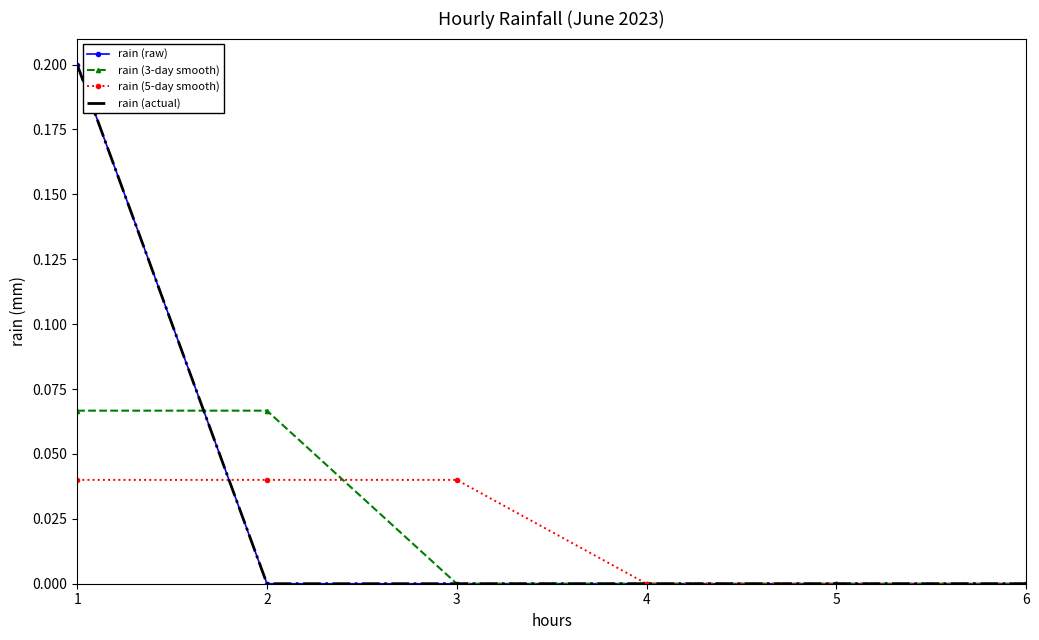

Does the chart have visible grid lines?

No